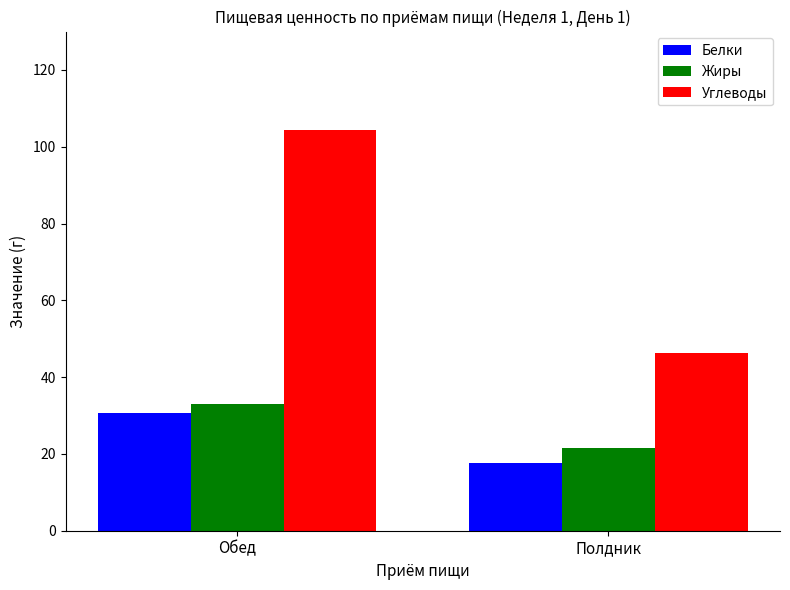

What are all the series names shown in the legend?

Белки, Жиры, Углеводы